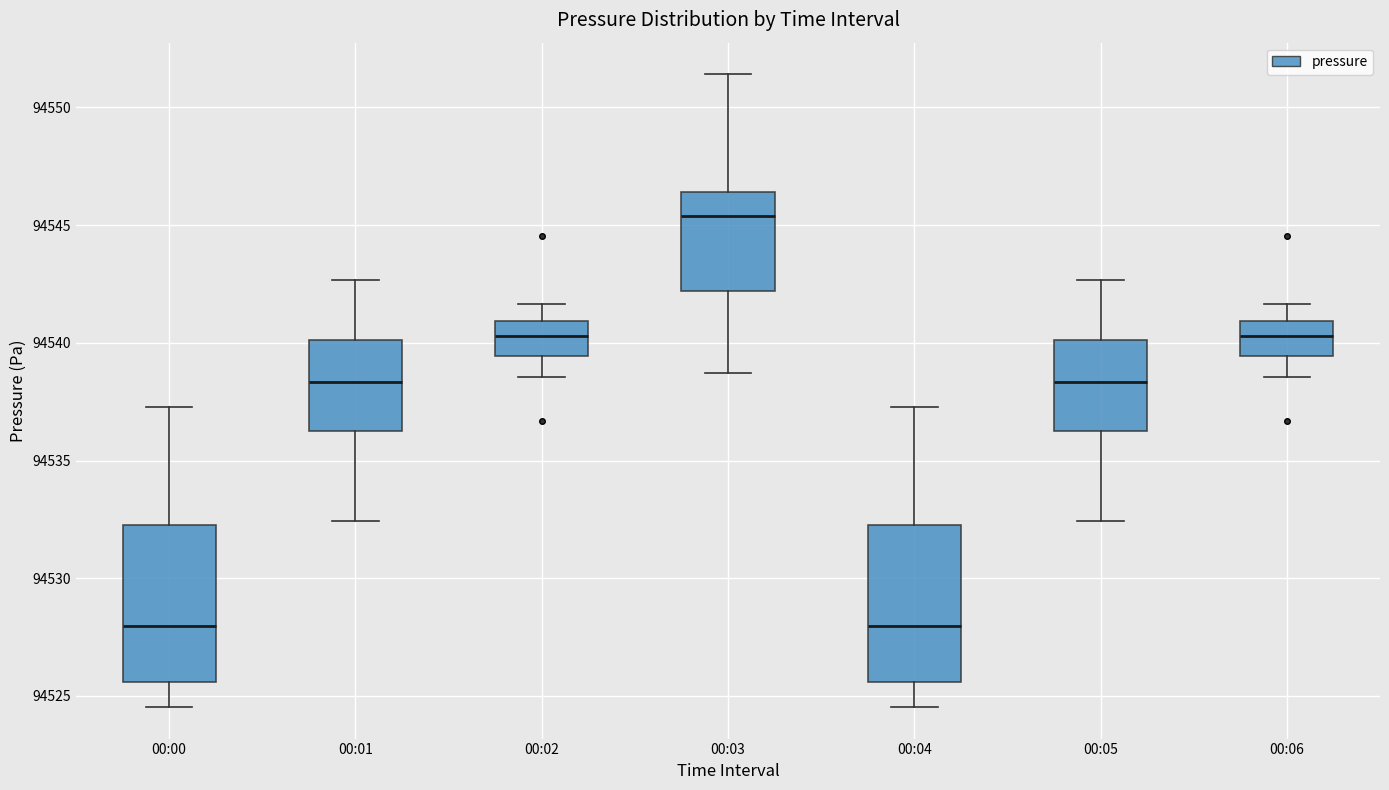

Which box has the highest median line?

00:03